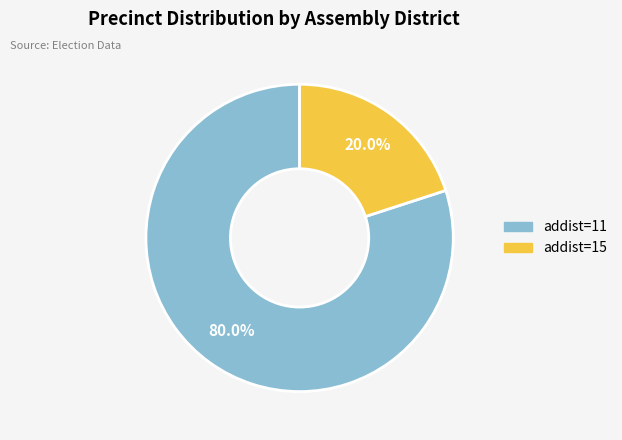

Is there a majority slice in this chart?

Yes